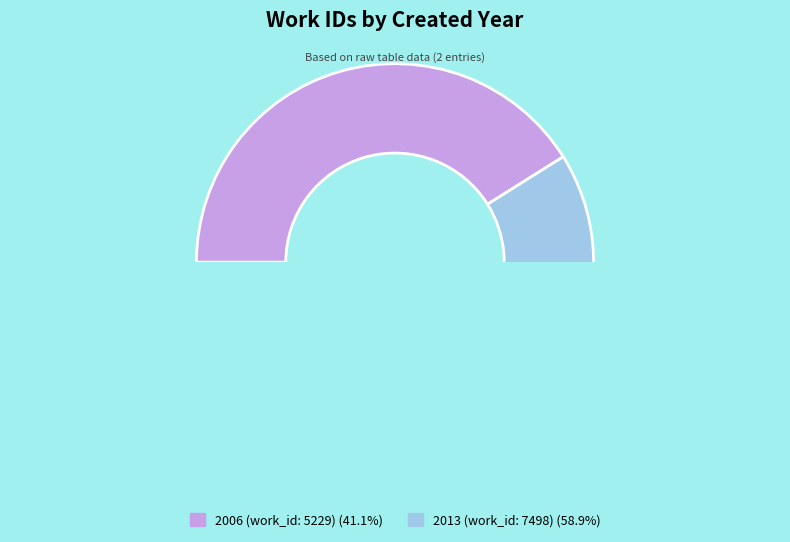

Which slice is the smallest?

2006 (work_id: 5229)